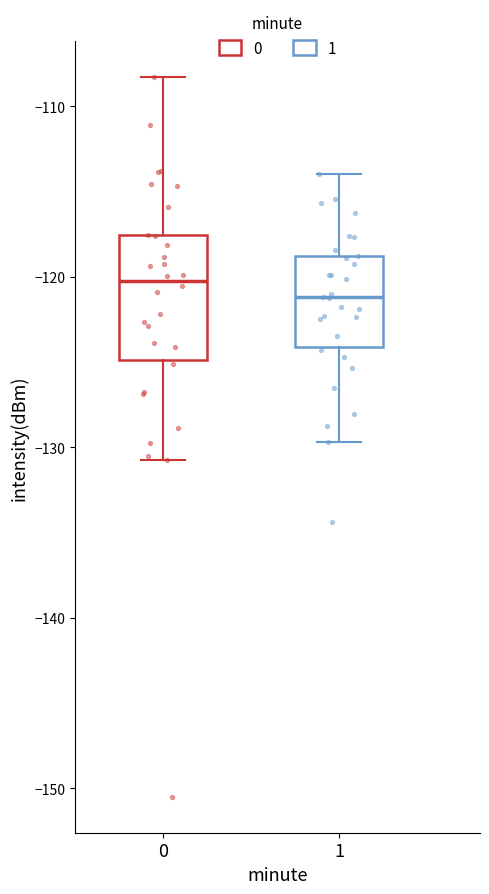

Where is the upper edge of the box at x = 1 on the y-axis? The values are not printed on the chart, so give them approximately, as read against the axis.

-119